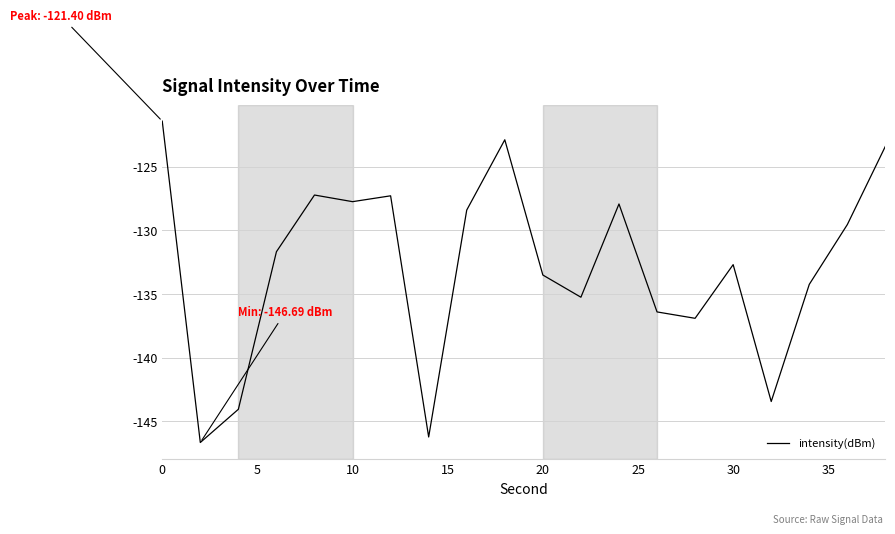

What is the average value?

-132.8